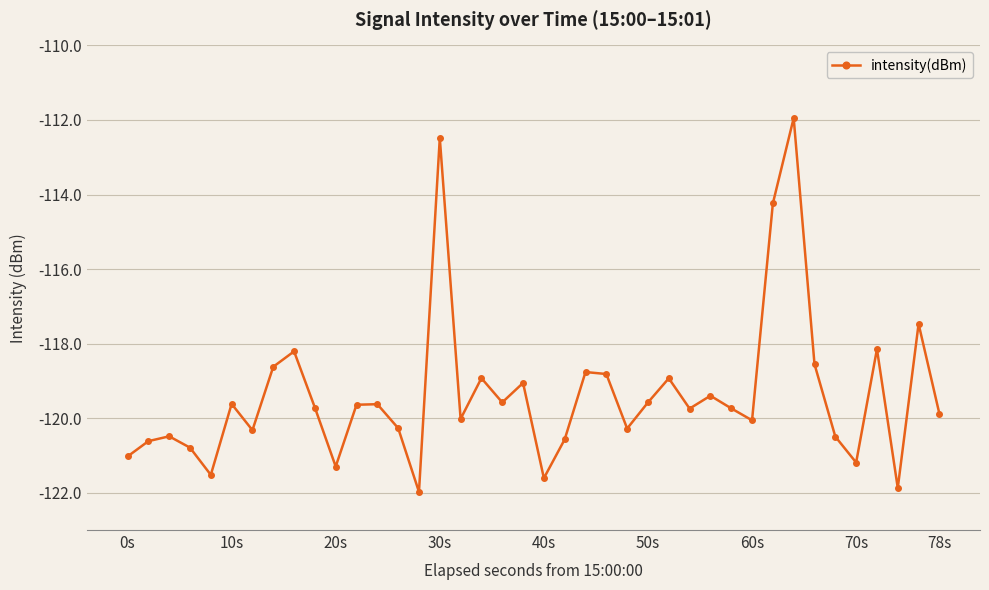

How many interior local peaks (higher than both neighbors) does the data have?

13